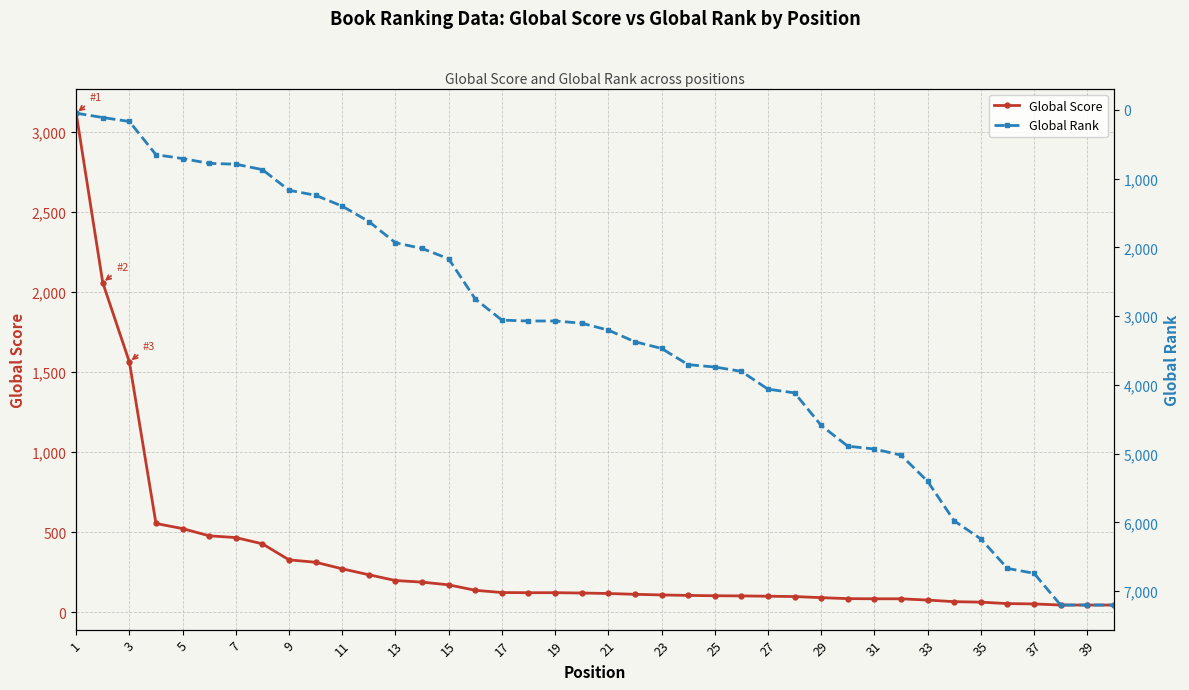

What are all the series names shown in the legend?

Global Score, Global Rank